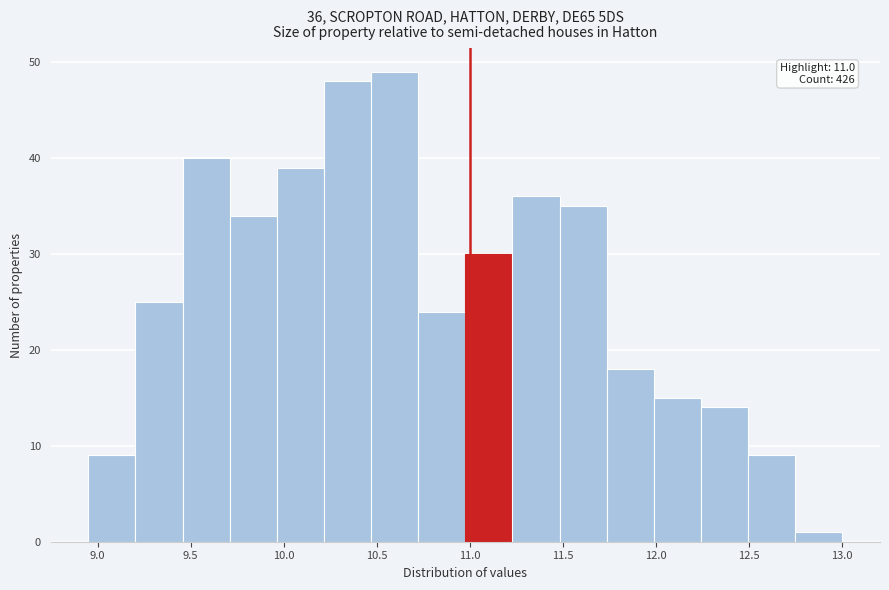

Over which range of the x-axis is the bar tallest?

10.45 to 10.70